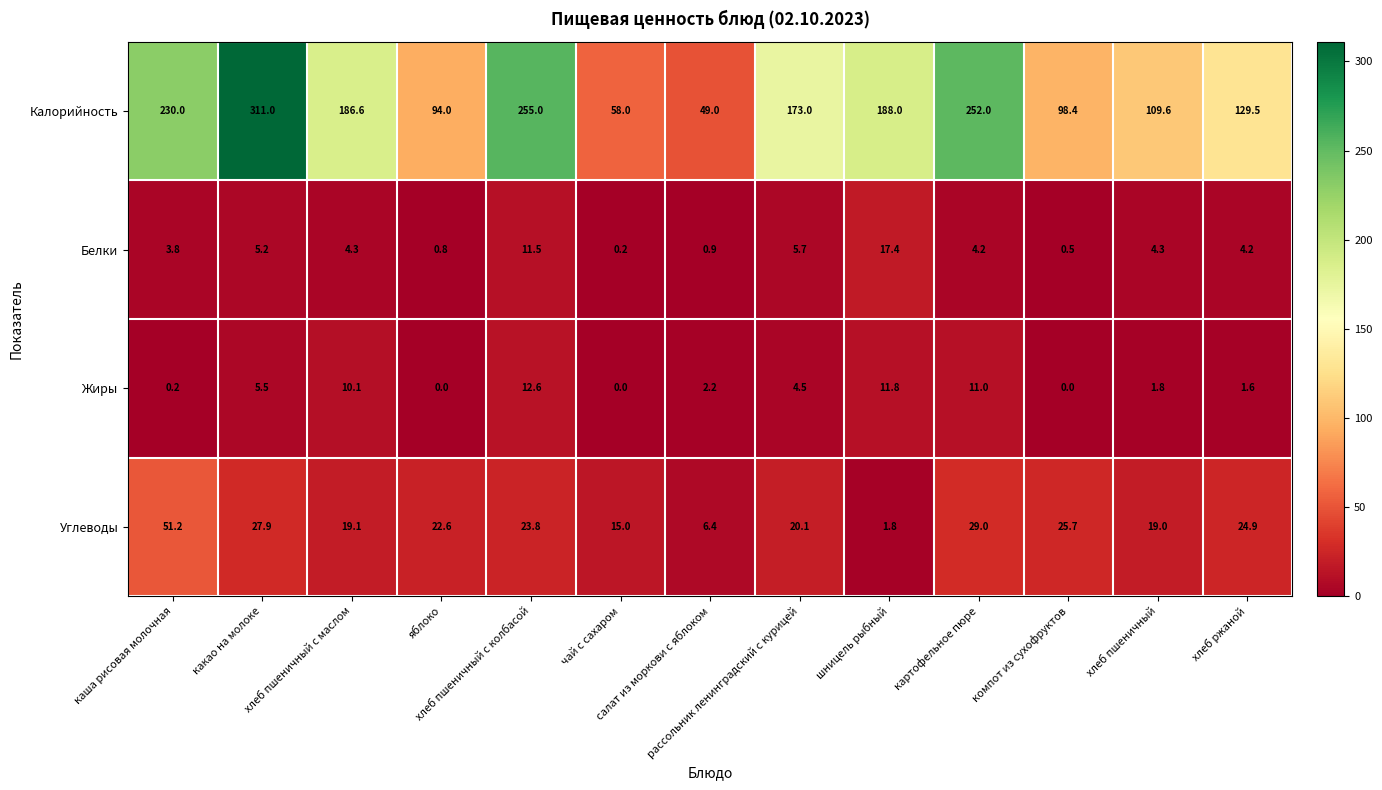

Between каша рисовая молочная and хлеб пшеничный с колбасой, which series saw the biggest shift?

Углеводы